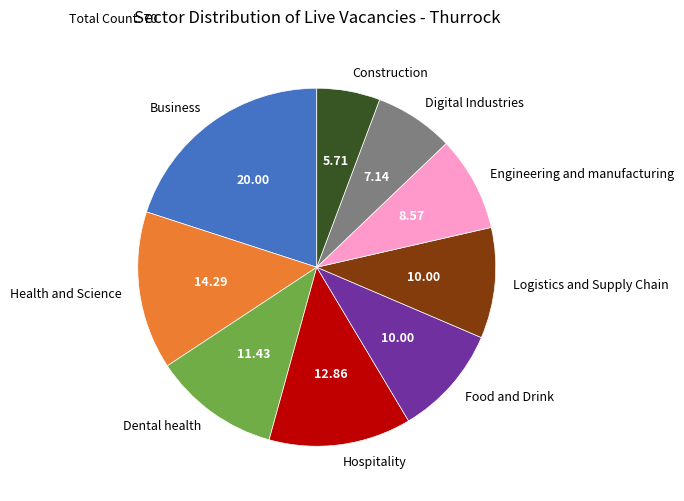

Between Business and Construction, which is larger?

Business